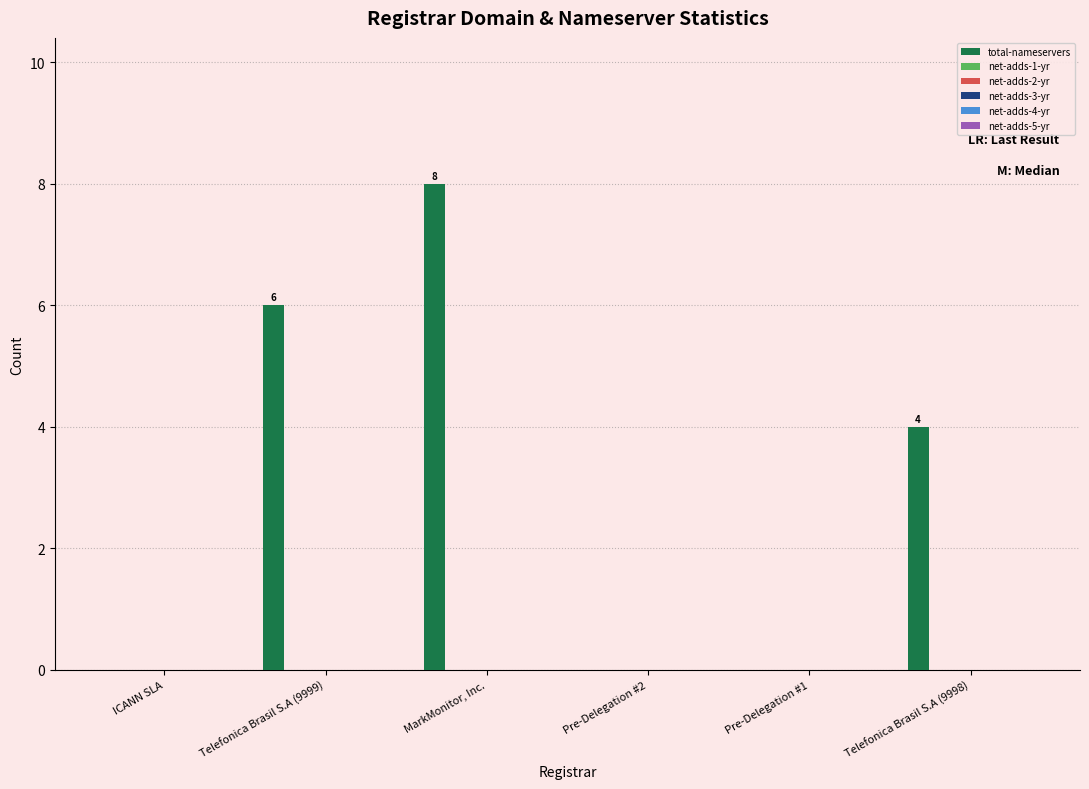

How many values are between 0 and 6?

5